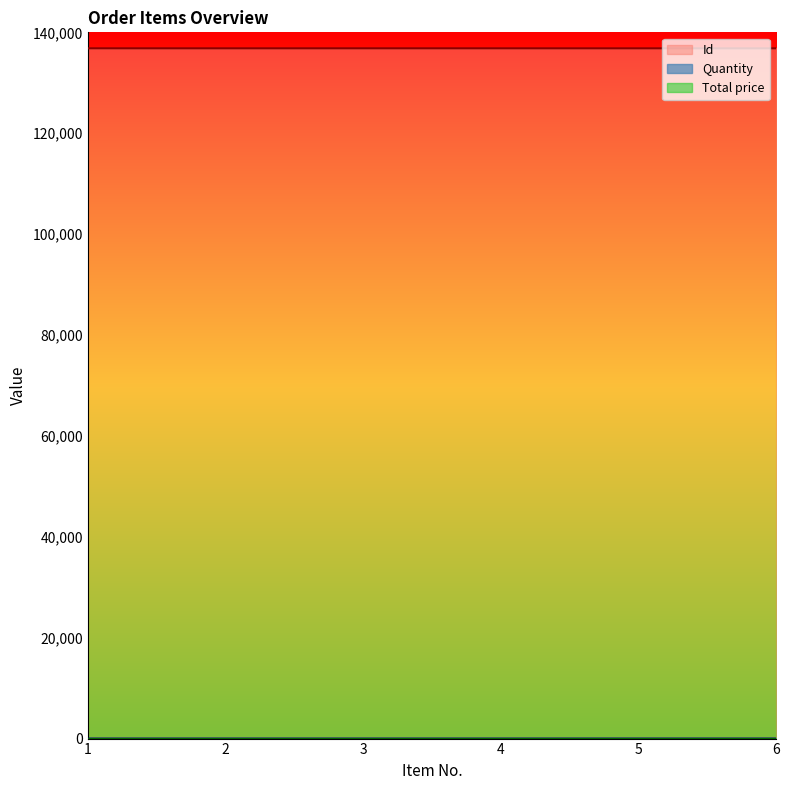

At which category is the sum across all series the highest?

1